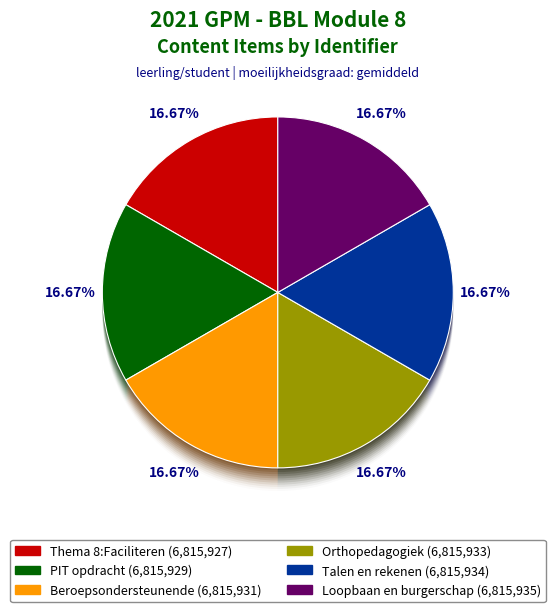

Is the sum of Loopbaan en burgerschap and Talen en rekenen greater than half?

No